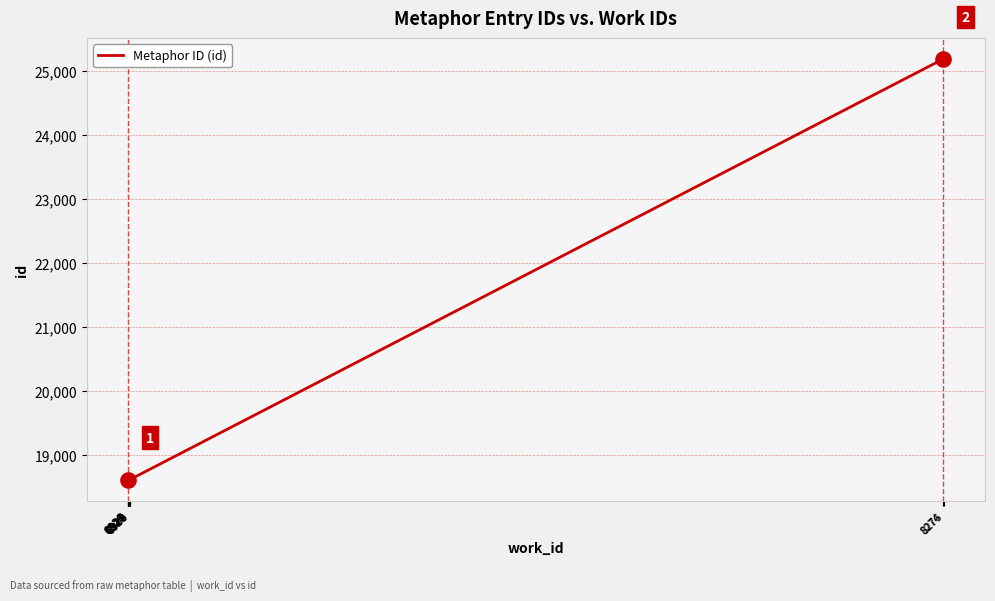

What is the change in value from 6926 to 6927?

+2